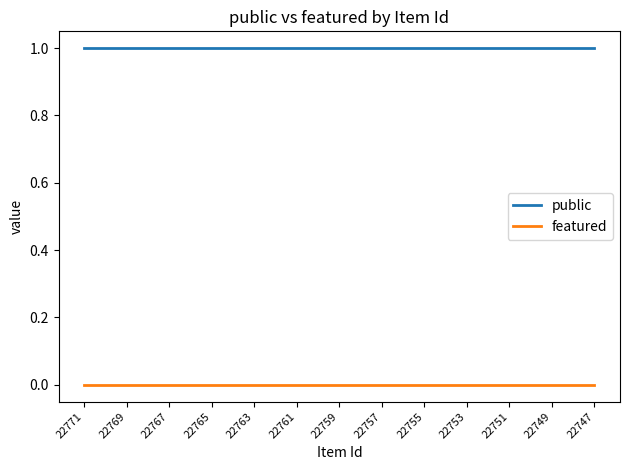

True or false: public and featured intersect in this chart.

False